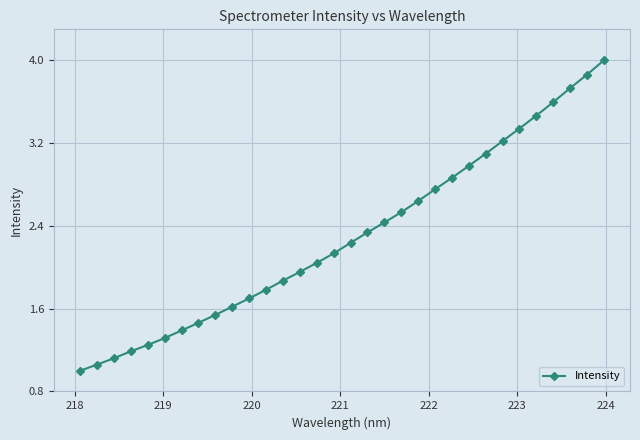

What is the greatest value displayed?

4.0